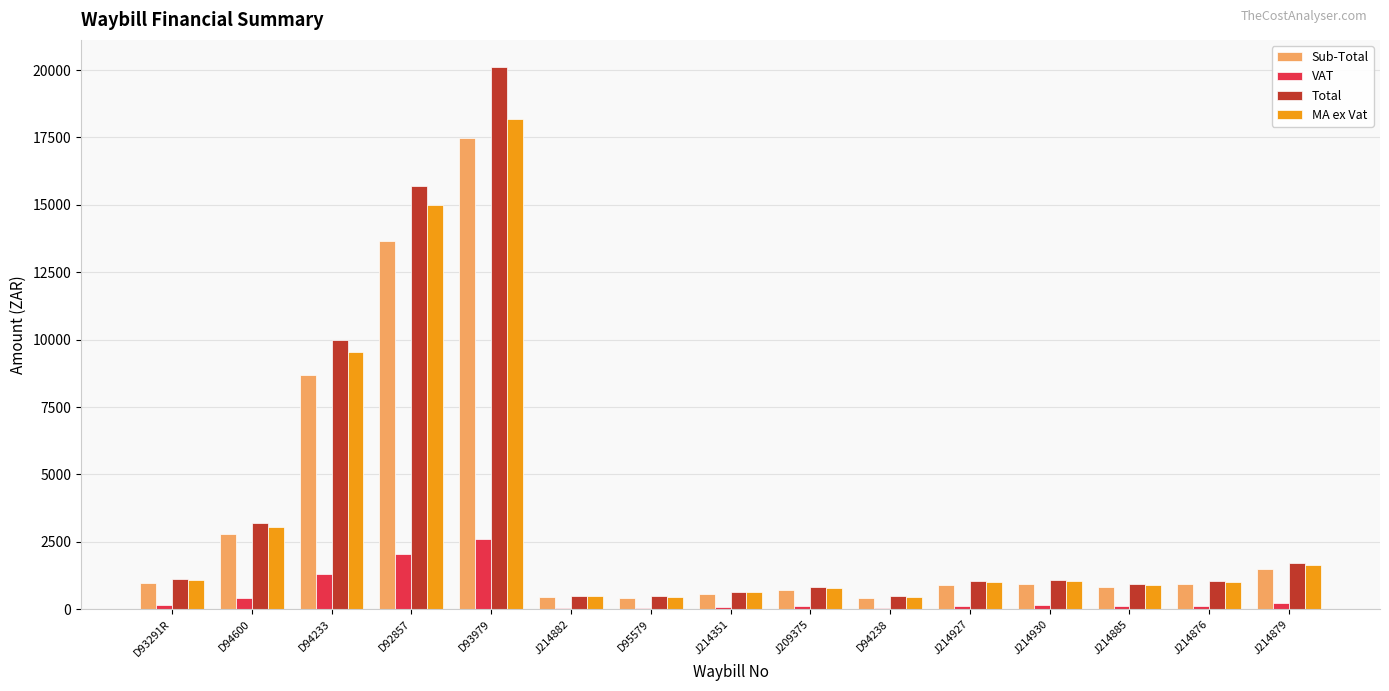

Between D93291R and D94600, which series saw the biggest shift?

Total